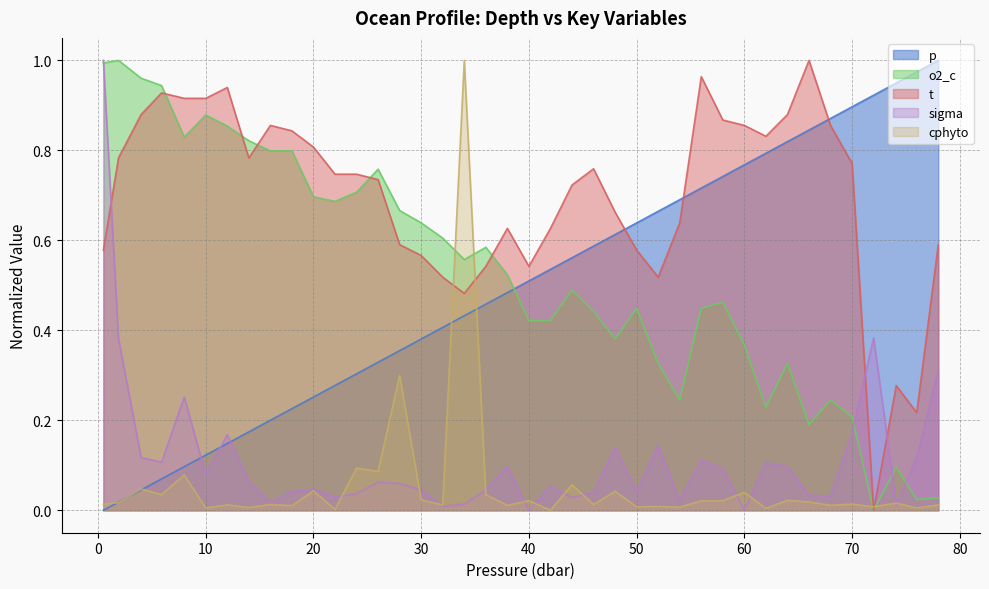

List the labels in order of cphyto value, largest first.

34.0, 28.0, 24.0, 26.0, 8.0, 44.0, 4.0, 20.0, 48.0, 60.0, 36.0, 5.9, 30.0, 64.0, 40.0, 58.0, 56.0, 66.0, 1.9, 74.1, 70.0, 0.5, 46.0, 16.0, 32.0, 78.0, 12.0, 68.0, 38.0, 18.0, 52.0, 50.0, 72.0, 54.0, 14.0, 76.0, 10.0, 62.0, 22.0, 42.0